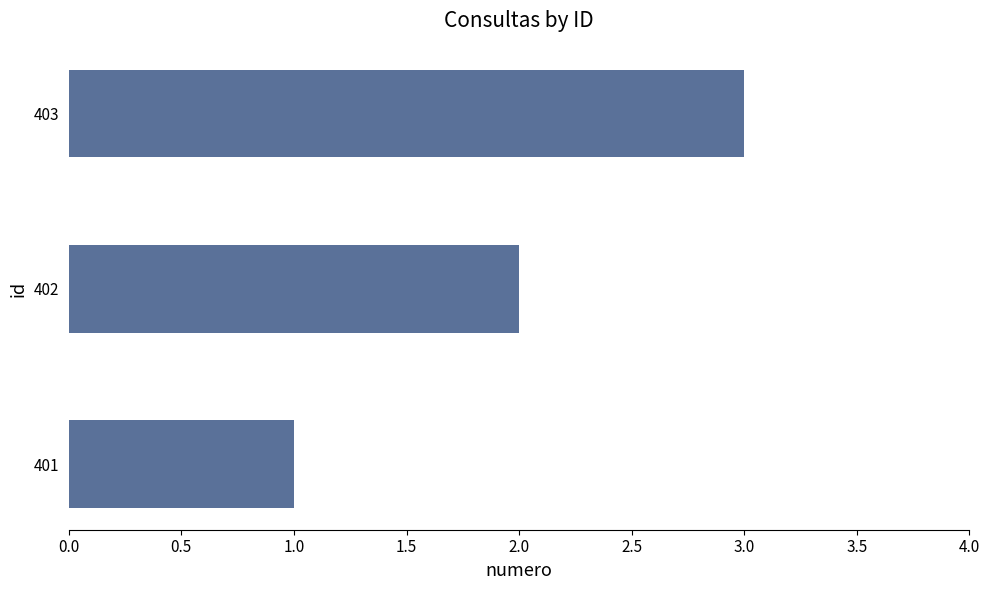

How many bars are there in total?

3